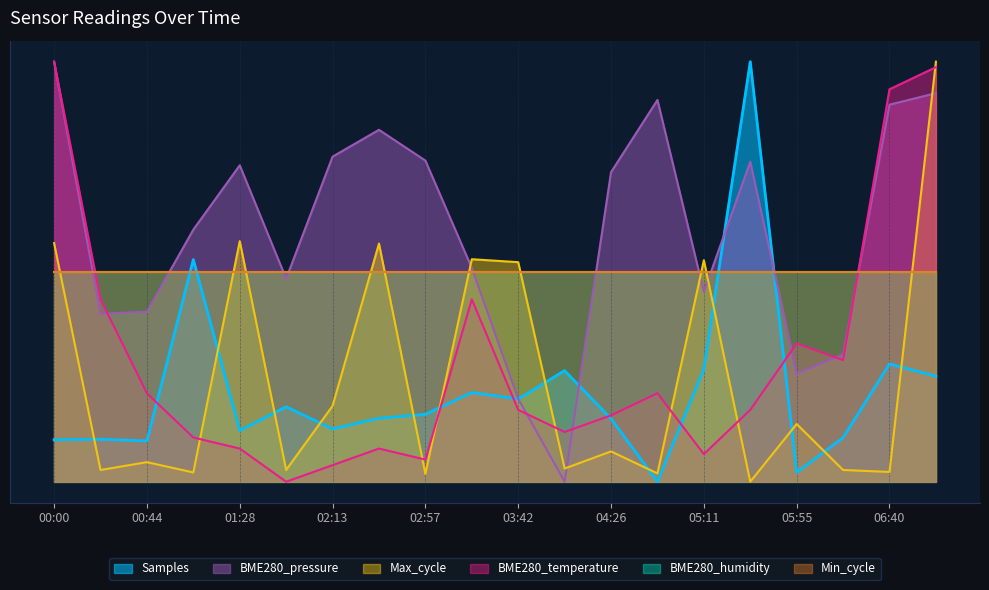

Reading left to right, extract all data points from this chart.

Samples: 0.1	0.1	0.1	0.5	0.1	0.2	0.1	0.2	0.2	0.2	0.2	0.3	0.1	0.0	0.3	1.0	0.0	0.1	0.3	0.3
BME280_pressure: 1.0	0.4	0.4	0.6	0.8	0.5	0.8	0.8	0.8	0.5	0.2	0.0	0.7	0.9	0.5	0.8	0.3	0.3	0.9	0.9
Max_cycle: 0.6	0.0	0.0	0.0	0.6	0.0	0.2	0.6	0.0	0.5	0.5	0.0	0.1	0.0	0.5	0.0	0.1	0.0	0.0	1.0
BME280_temperature: 1.0	0.4	0.2	0.1	0.1	0.0	0.0	0.1	0.1	0.4	0.2	0.1	0.2	0.2	0.1	0.2	0.3	0.3	0.9	1.0